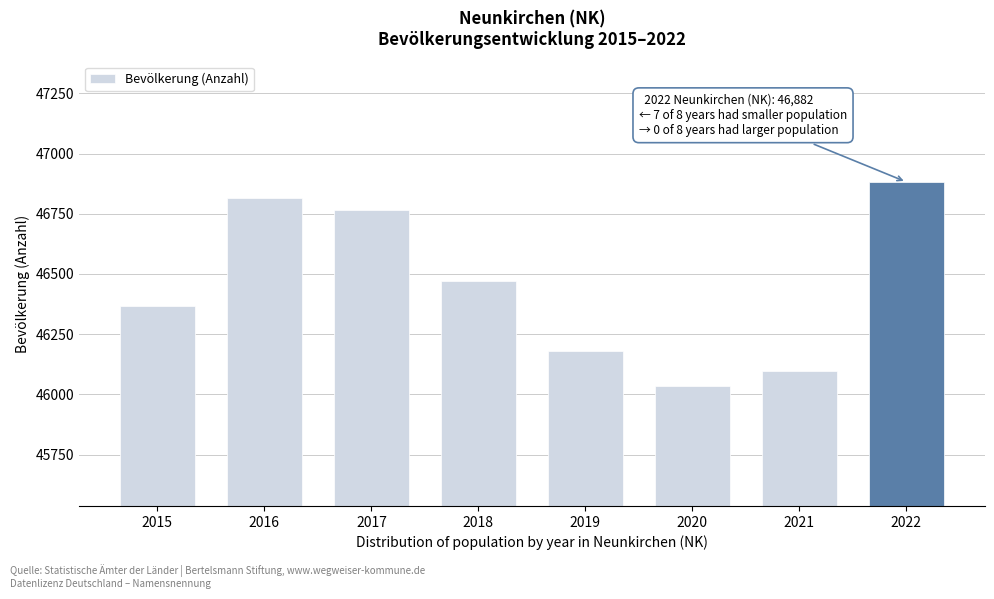

Reading left to right, what are all the values shown in this chart?

46369	46816	46767	46469	46179	46037	46098	46882